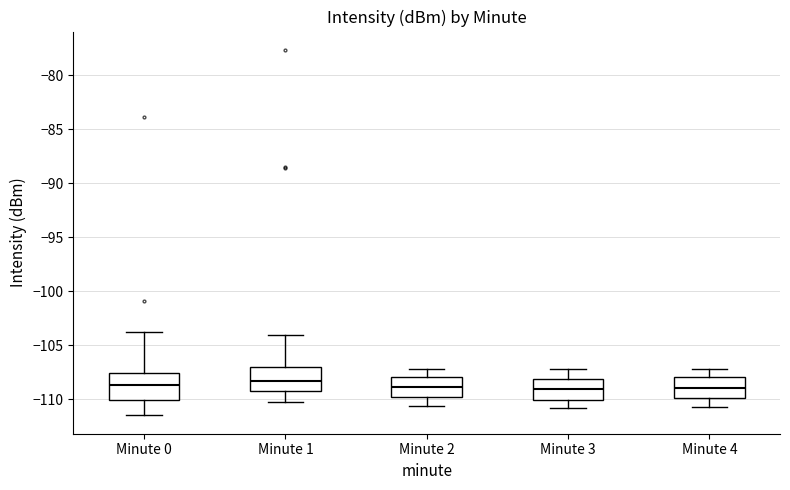

Reading left to right, transcribe this box plot: for each box, give where its median line is, the range the box spans, and where its two whiskers end, as read against the y-axis. The values are not printed on the chart, so give them approximately, as read against the axis.

Minute 0: median -108.5, box -110.0 to -107.5, whiskers -111.5 to -104.0
Minute 1: median -108.0, box -109.0 to -107.0, whiskers -110.0 to -104.0
Minute 2: median -109.0, box -110.0 to -108.0, whiskers -110.5 to -107.0
Minute 3: median -109.0, box -110.0 to -108.0, whiskers -111.0 to -107.0
Minute 4: median -109.0, box -110.0 to -108.0, whiskers -110.5 to -107.0